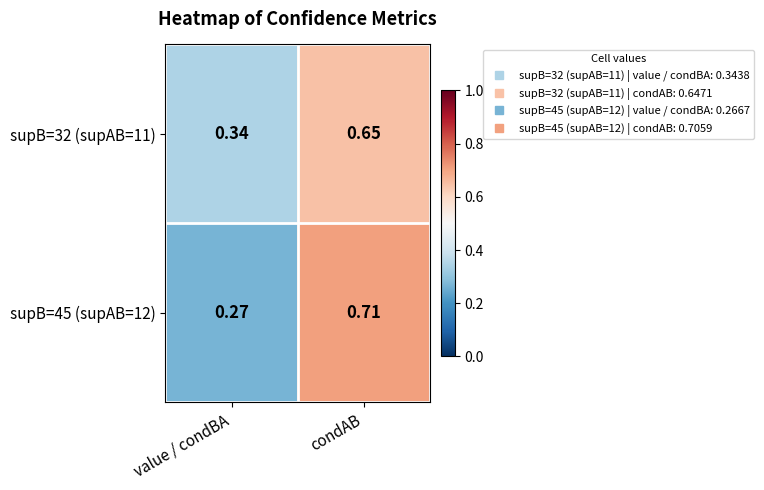

How many distinct data groups are displayed?

2